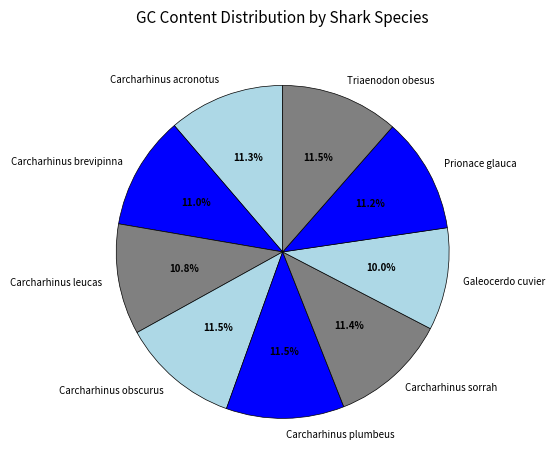

What is the ratio of the value at Carcharhinus sorrah to the value at Triaenodon obesus?

1.0